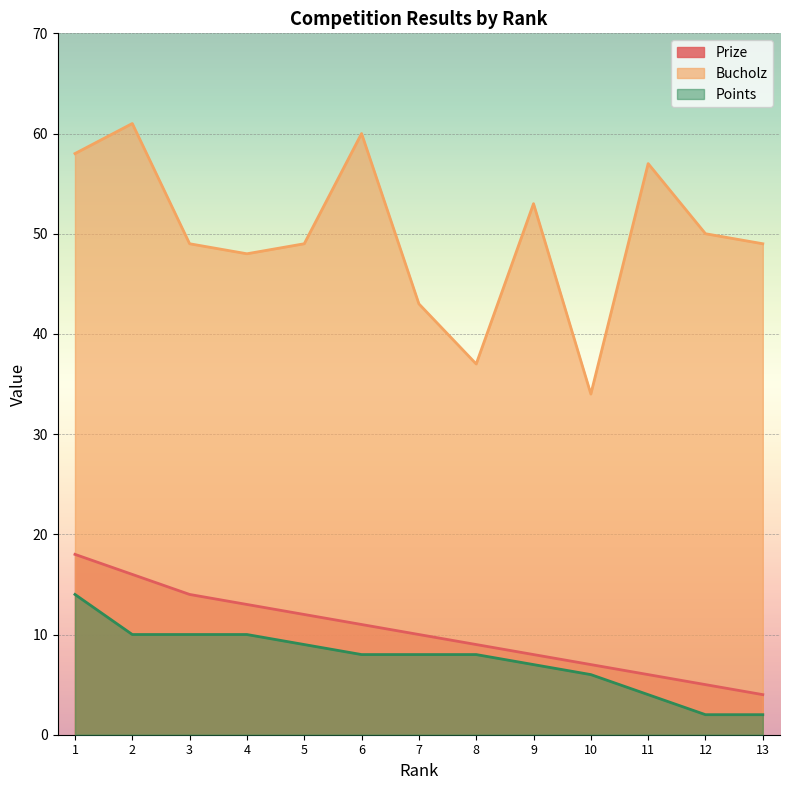

What is the difference between the Prize values at 10 and 5?

5